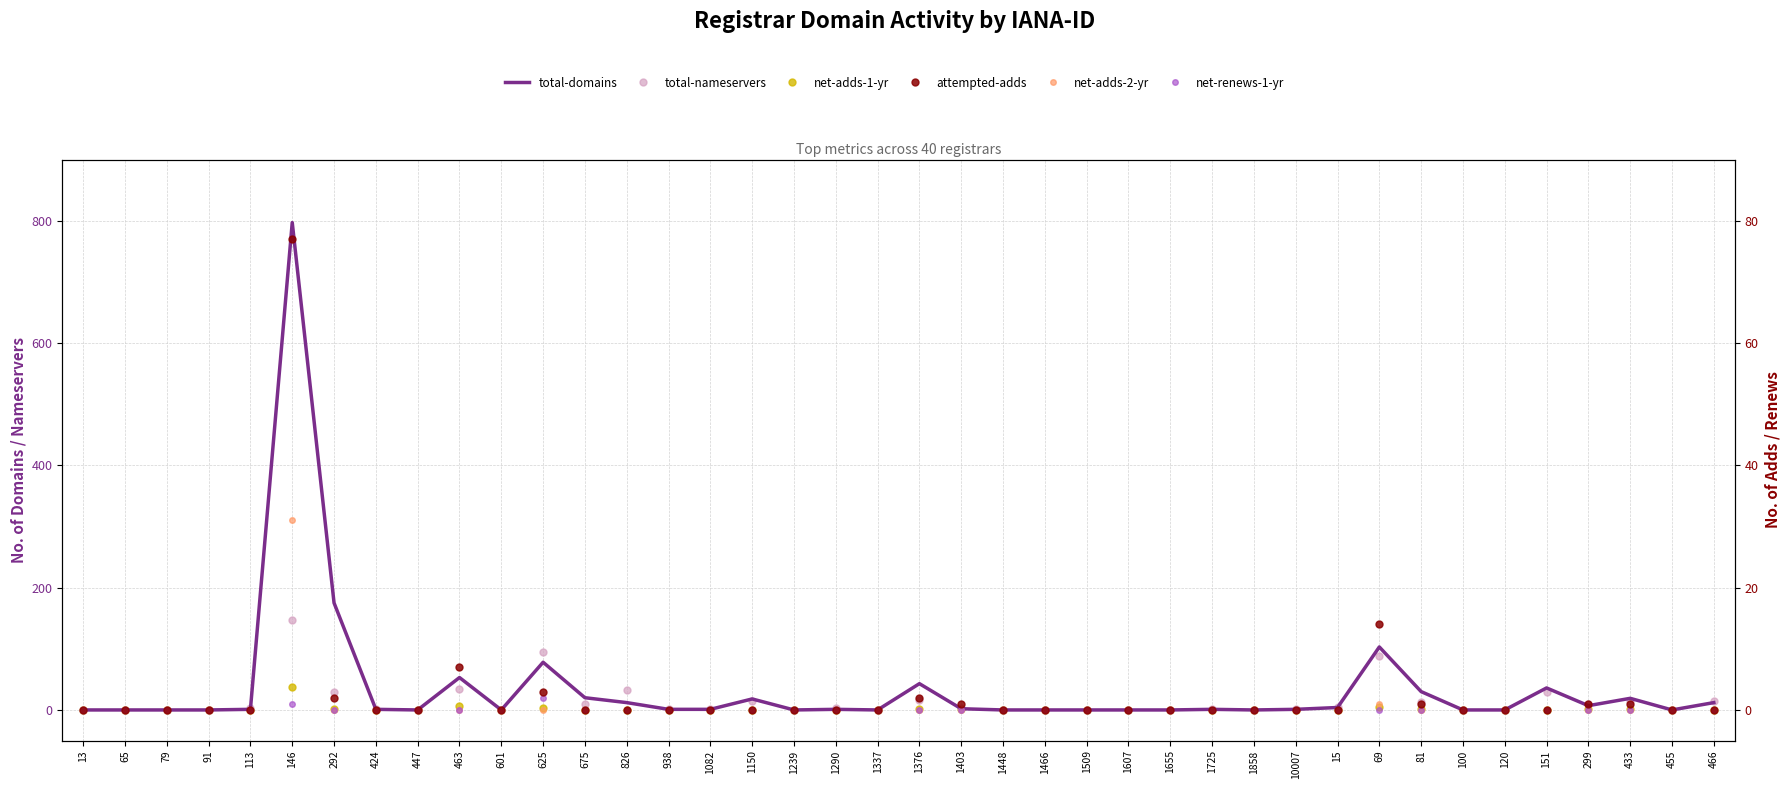

Reading right to left, list all the values displayed in this chart.

total-domains: 12	0	19	7	36	0	0	30	103	4	1	0	1	0	0	0	0	0	2	43	0	1	0	18	1	1	12	20	78	0	53	0	1	175	797	1	0	0	0	0
total-nameservers: 15	0	14	10	30	0	0	13	89	5	2	0	2	0	0	0	0	0	3	16	0	3	0	14	2	2	33	10	95	0	35	0	2	29	147	3	0	0	0	0
net-adds-1-yr: 0	0	1	1	0	0	0	1	5	0	0	0	0	0	0	0	0	0	1	2	0	0	0	0	0	0	0	0	3	0	7	0	0	2	38	0	0	0	0	0
attempted-adds: 0	0	1	1	0	0	0	1	14	0	0	0	0	0	0	0	0	0	1	2	0	0	0	0	0	0	0	0	3	0	7	0	0	2	77	0	0	0	0	0
net-adds-2-yr: 0	0	0	0	0	0	0	0	1	0	0	0	0	0	0	0	0	0	0	0	0	0	0	0	0	0	0	0	0	0	0	0	0	0	31	0	0	0	0	0
net-renews-1-yr: 0	0	0	0	0	0	0	0	0	0	0	0	0	0	0	0	0	0	0	0	0	0	0	0	0	0	0	0	2	0	0	0	0	0	1	0	0	0	0	0